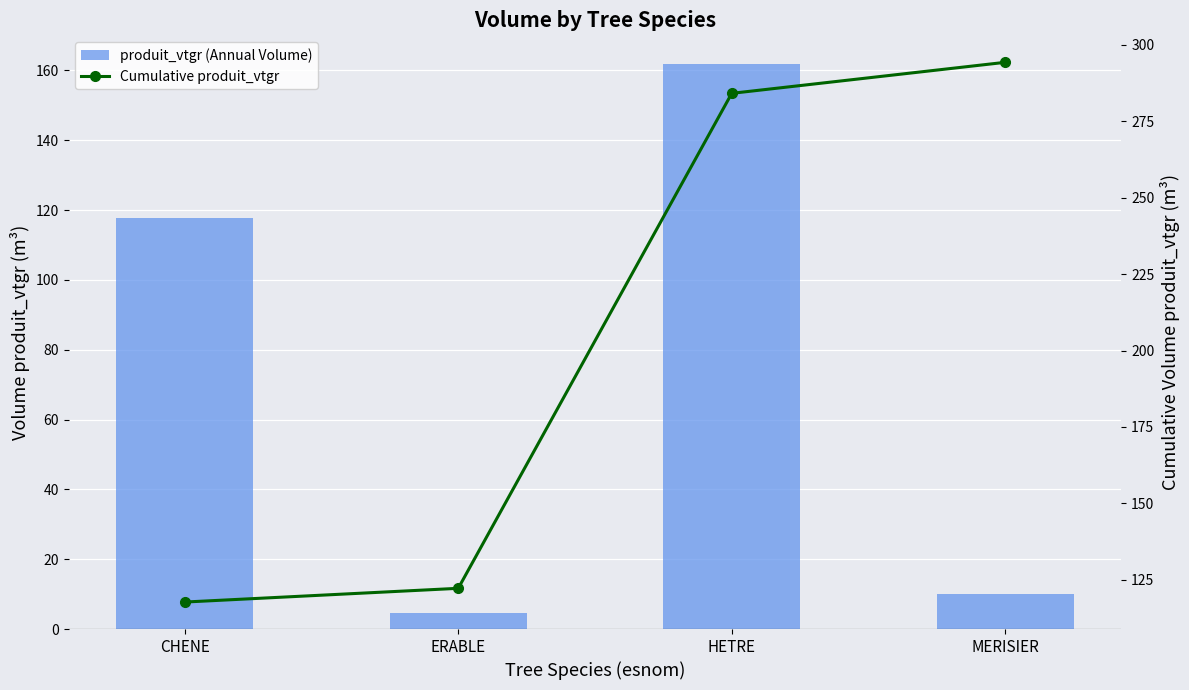

How many distinct data groups are displayed?

2